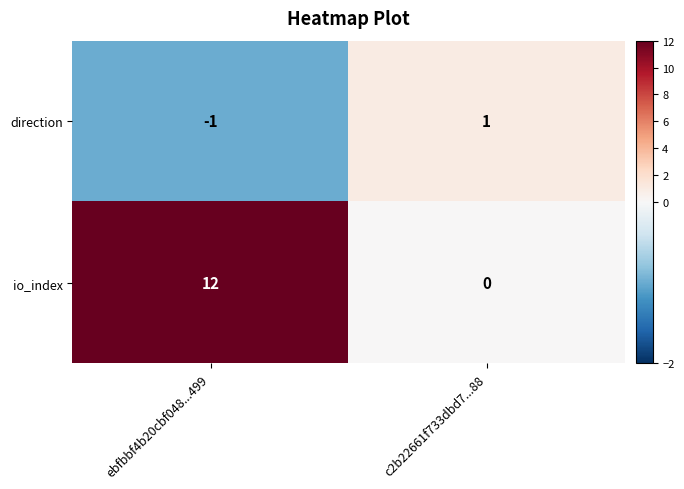

At how many categories does at least one series exceed 3?

1